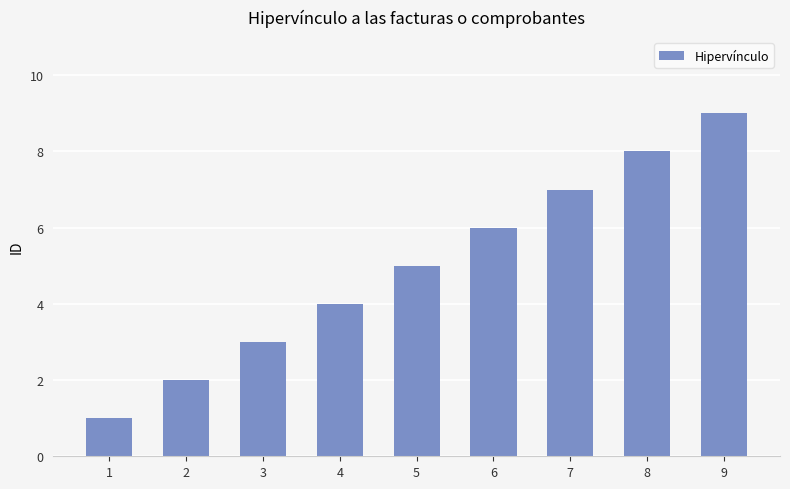

Reading left to right, transcribe all the data shown in this chart.

1=1	2=2	3=3	4=4	5=5	6=6	7=7	8=8	9=9